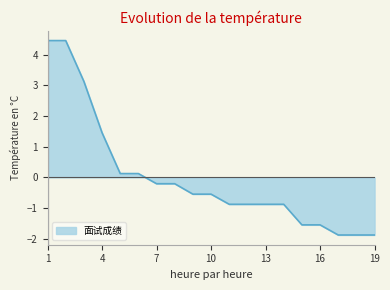

How many lines are shown in the chart?

1